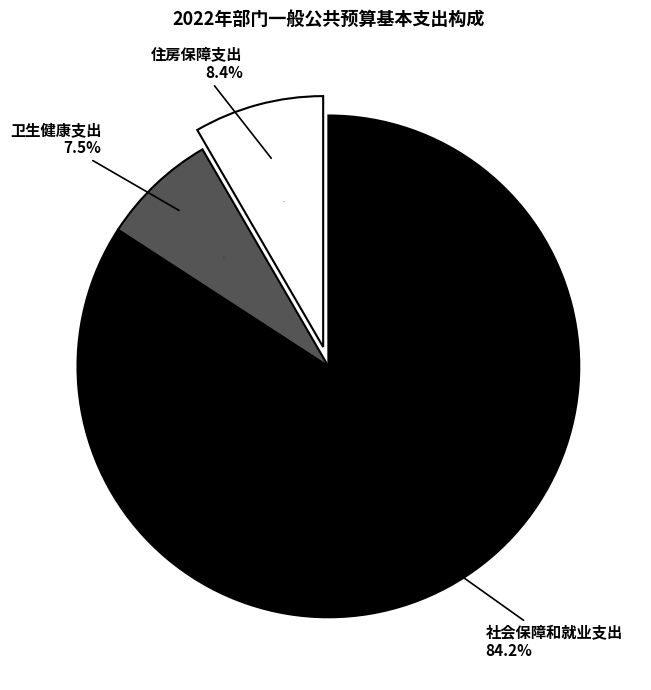

Is the sum of 卫生健康支出 and 社会保障和就业支出 greater than half?

Yes